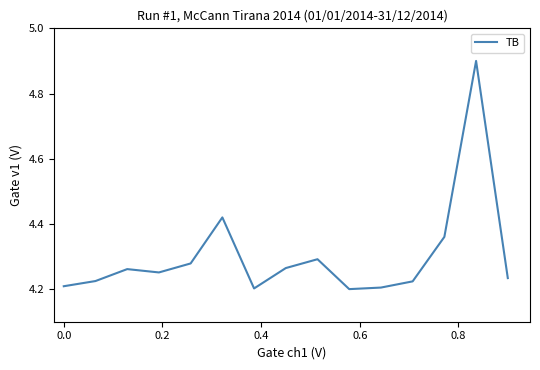

What is the difference between the maximum and minimum values?

0.7